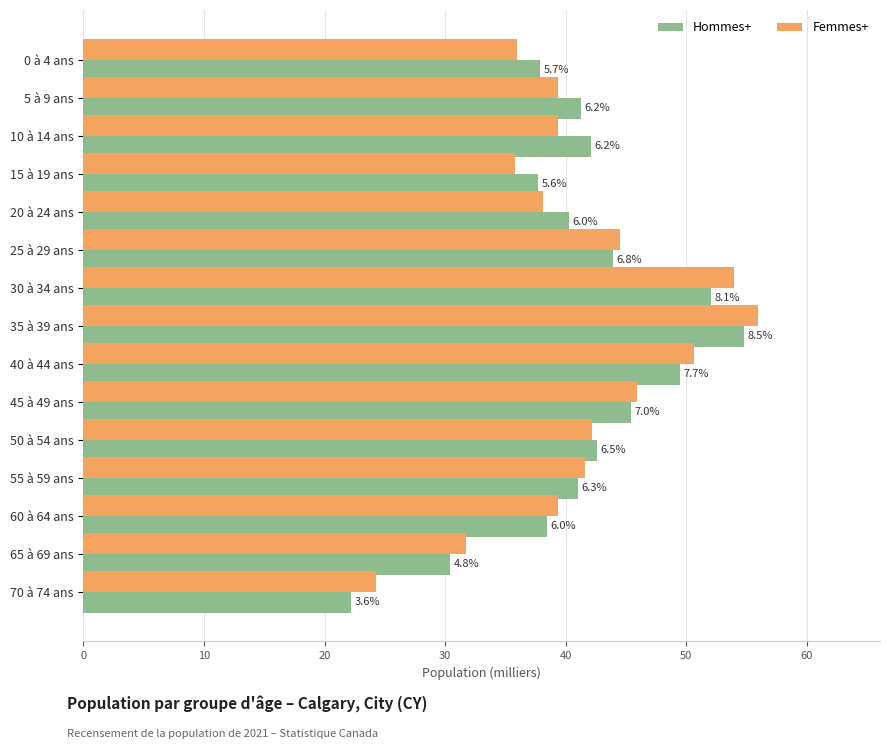

What is the difference between the maximum and minimum values in the Femmes+ series?

31.7